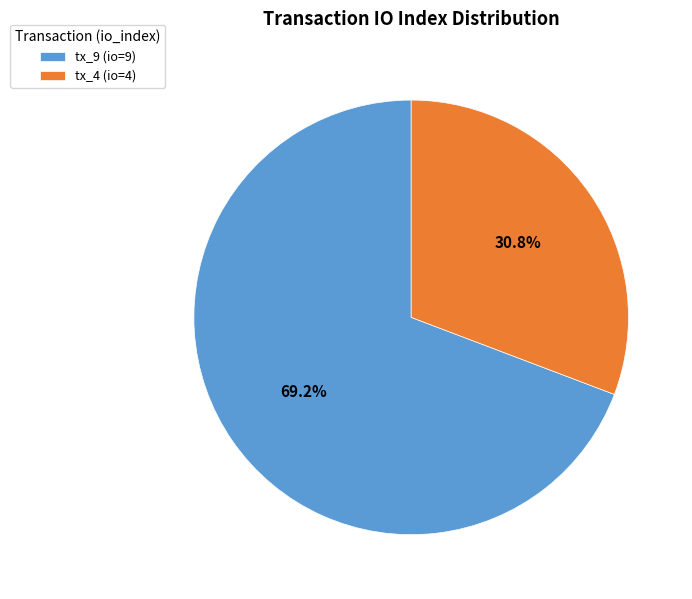

Which category has the biggest portion of the pie?

tx_9 (io=9)